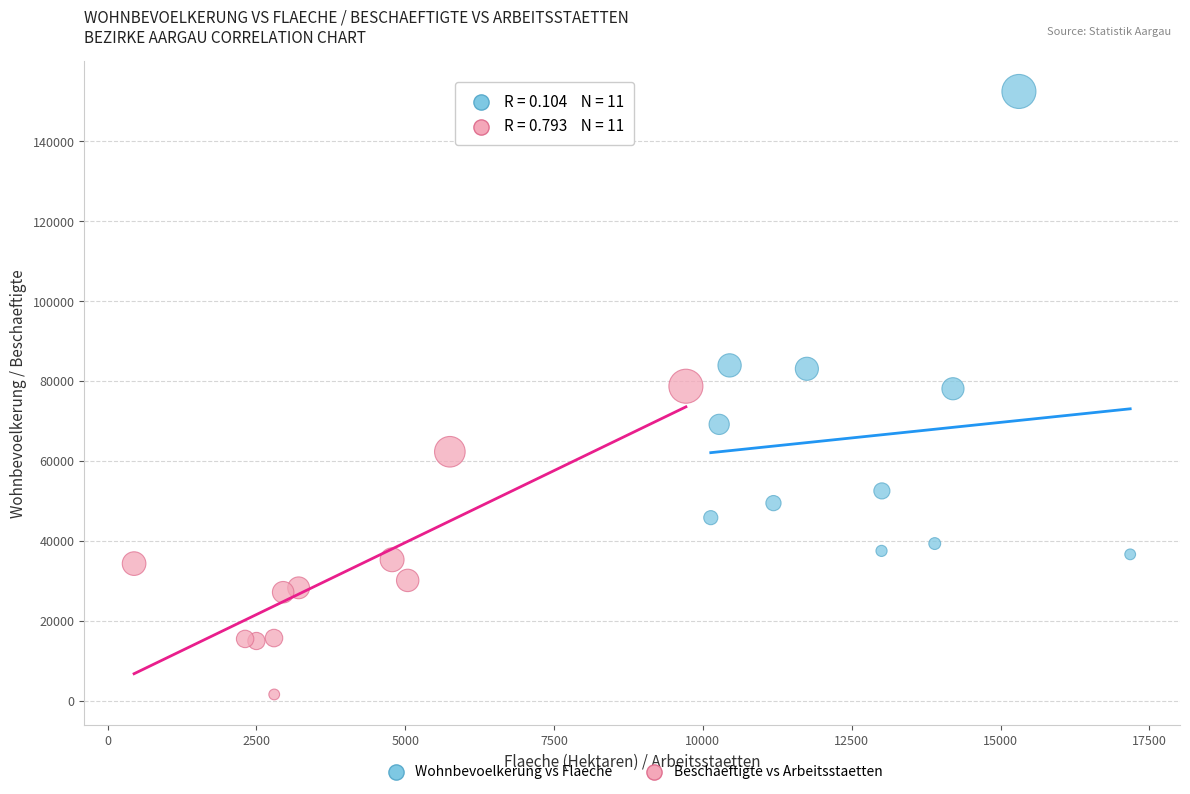

Which series reaches the minimum Y coordinate?

Beschaeftigte vs Arbeitsstaetten